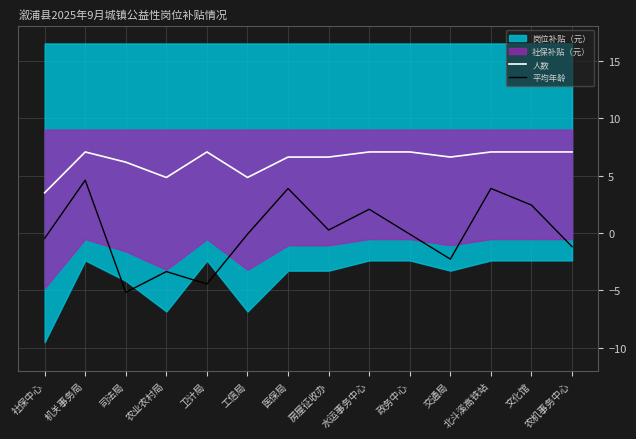

At which label does 平均年龄 reach its minimum?

司法局